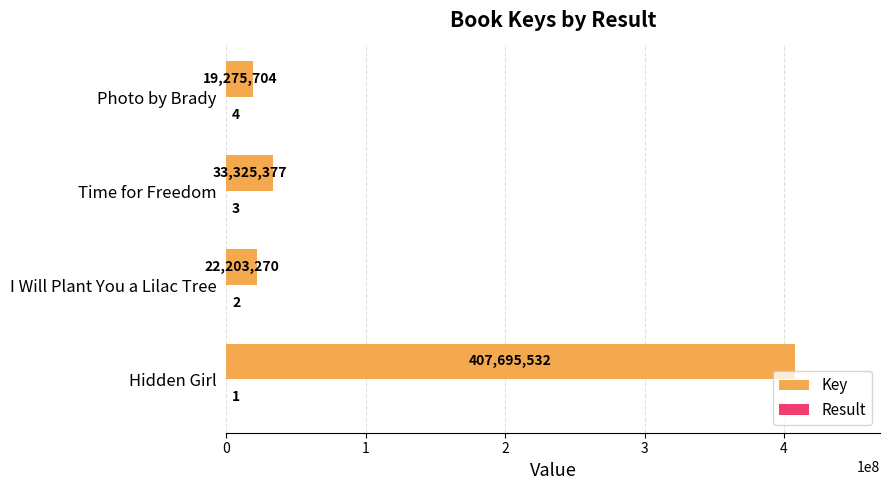

At which label does Key reach its peak?

Hidden Girl